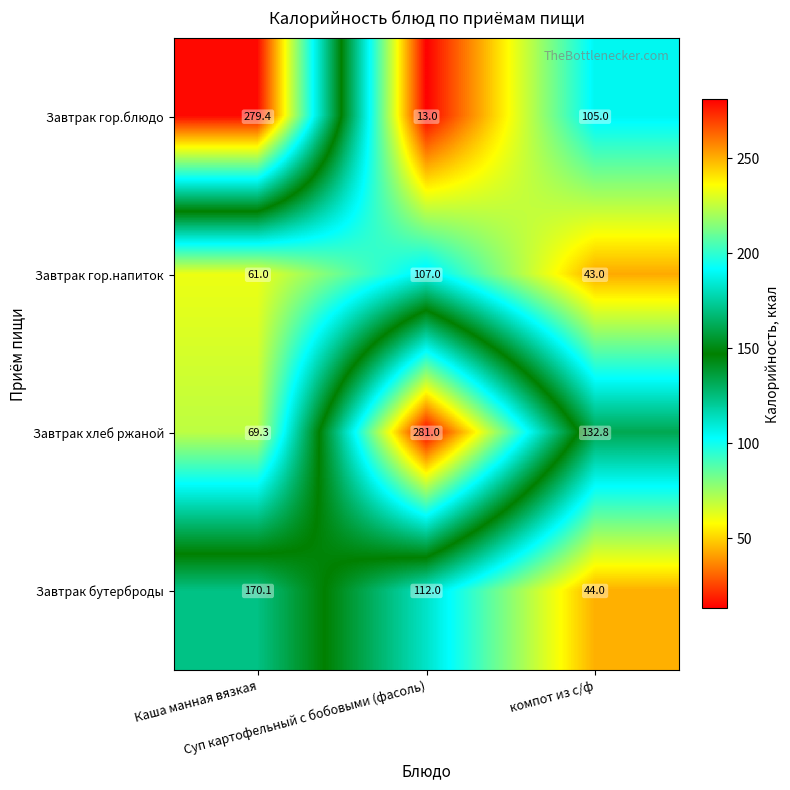

How many Завтрак гор.напиток values are between 43 and 107?

3